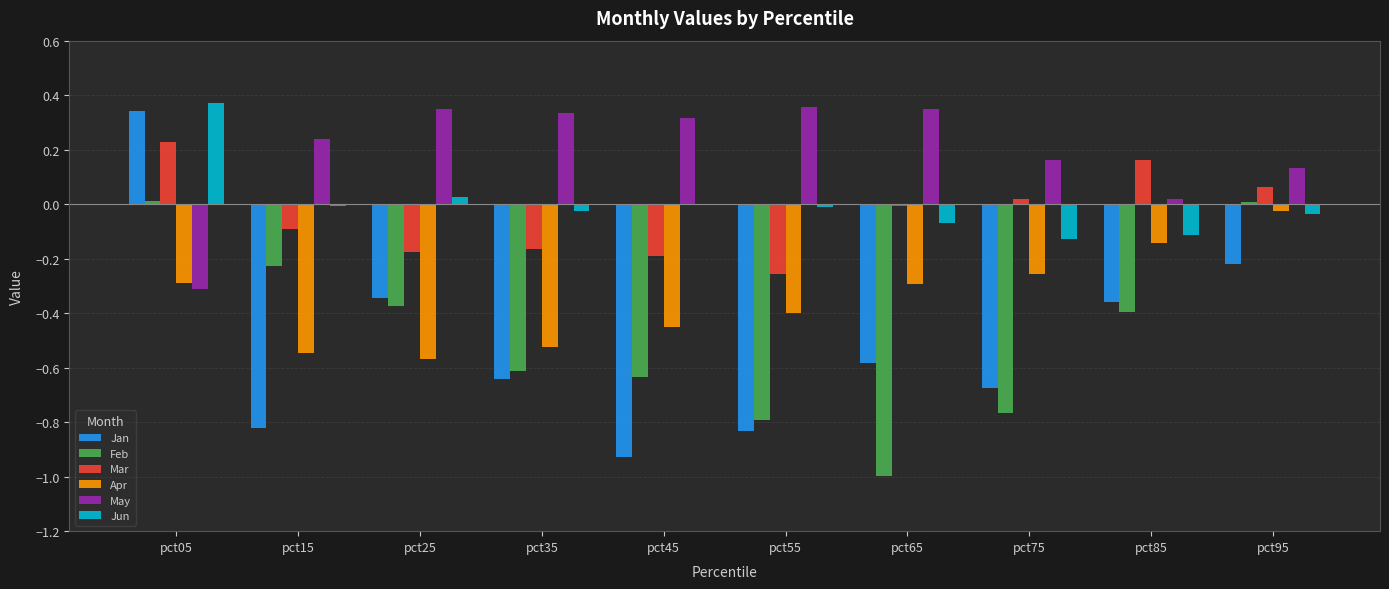

The Jun series shows -0.0 at pct85. True or false?

False